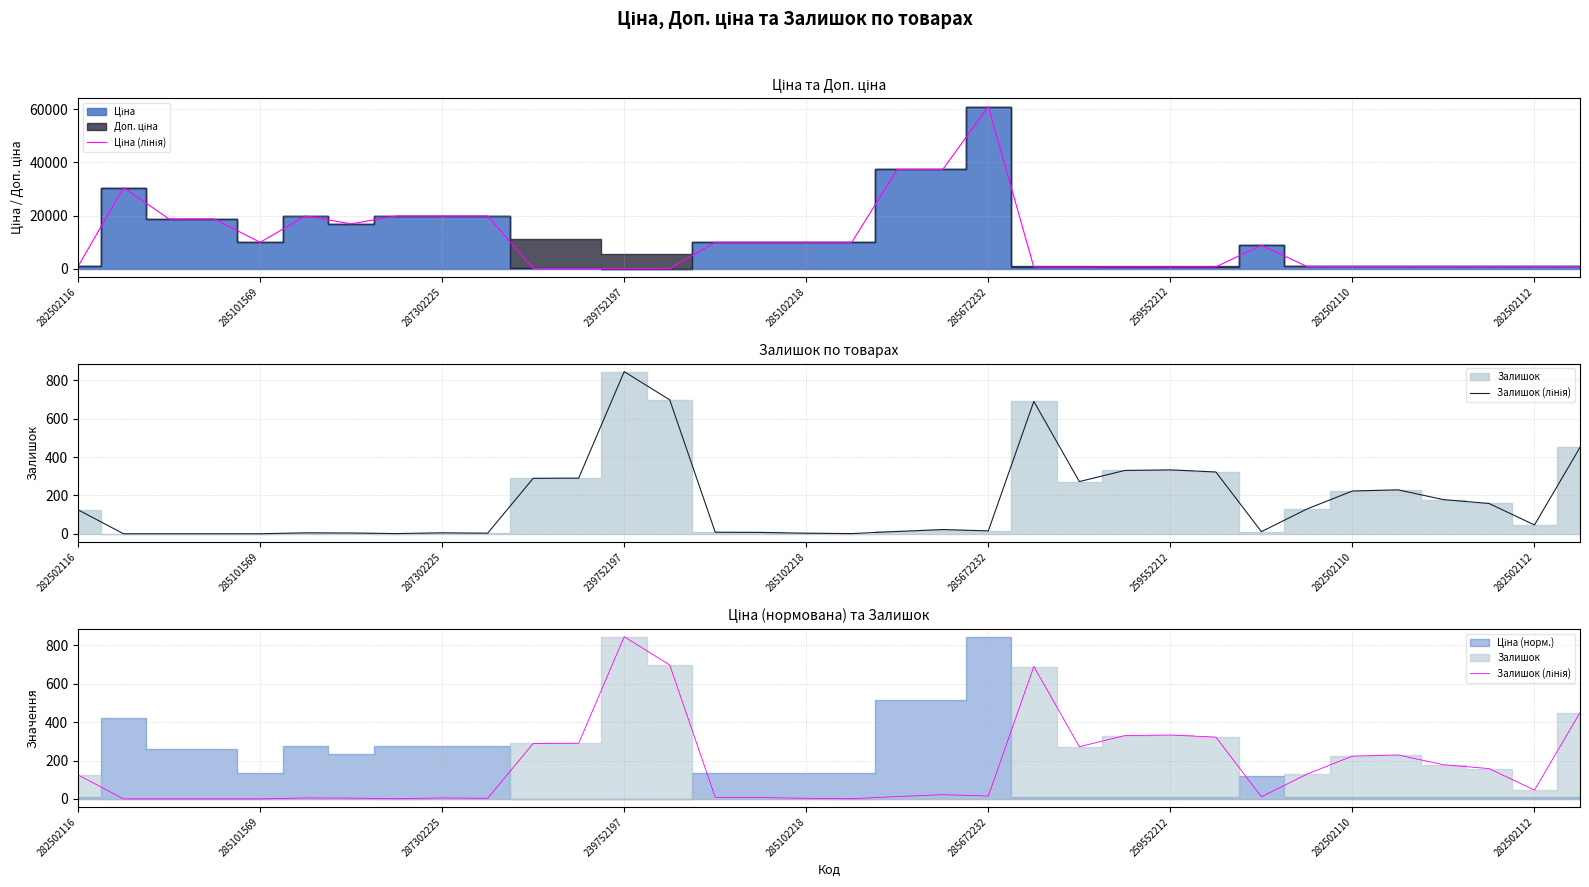

Rank the series by their average value, from highest to lowest.

Ціна (лінія), Залишок (лінія)